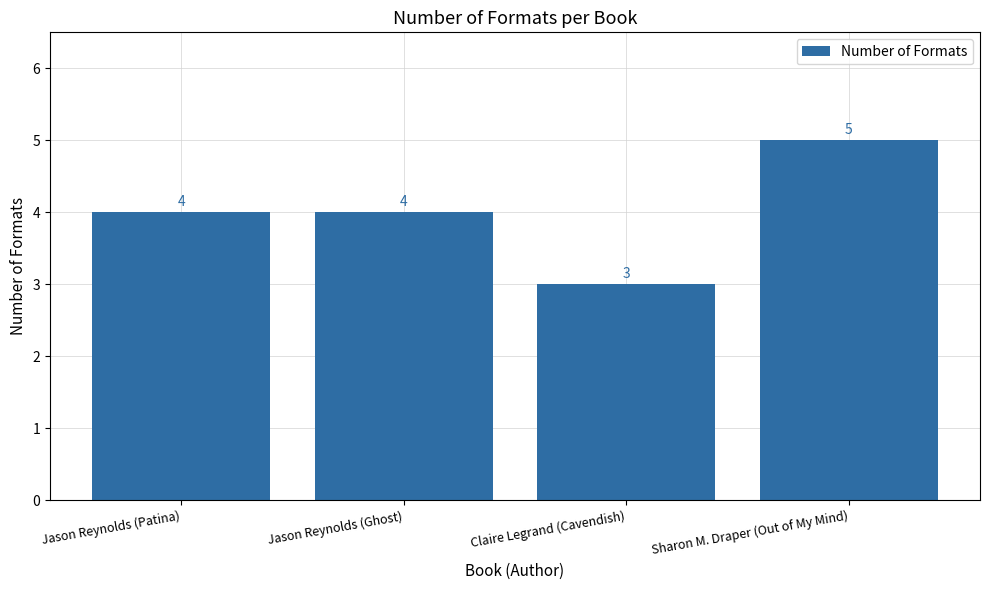

At which category does the chart reach its minimum across all series?

Claire Legrand (Cavendish)